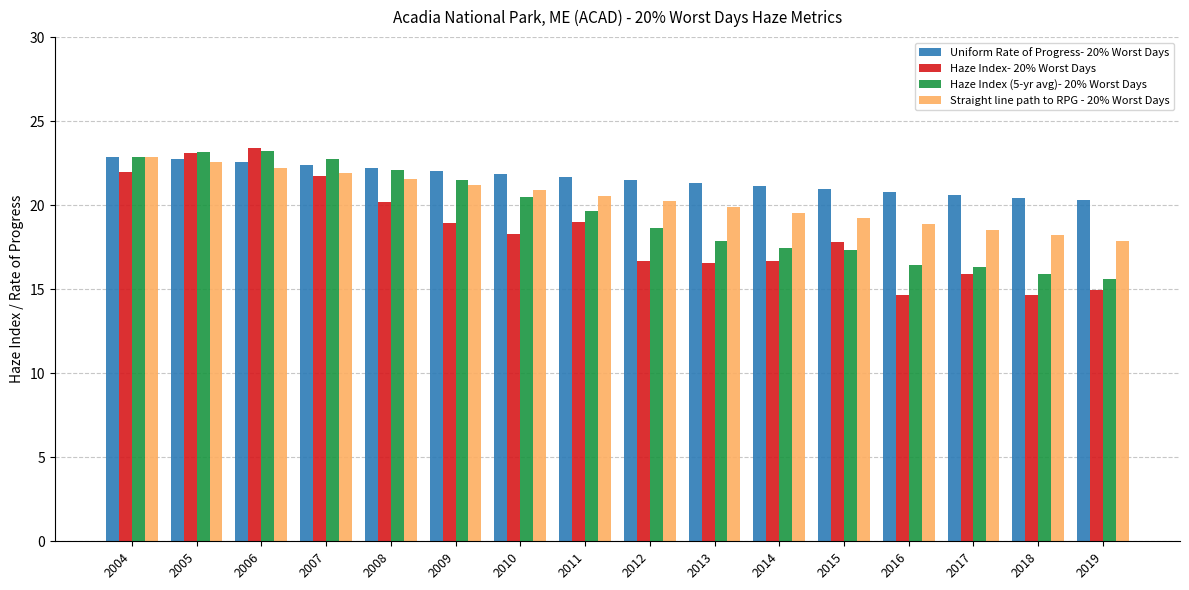

What is the total value across all series at 2004?

90.7